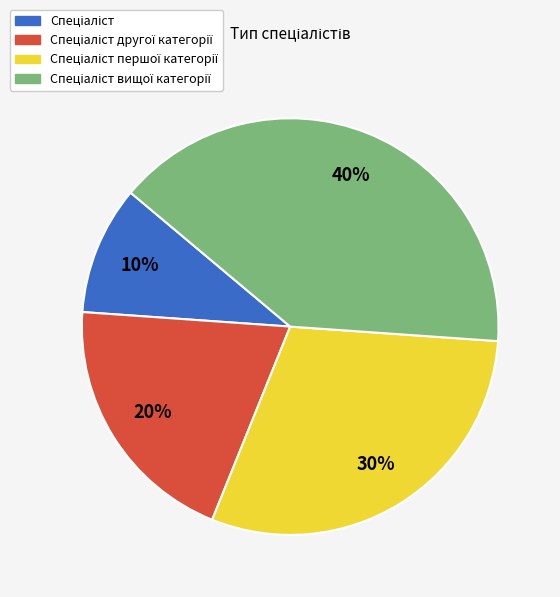

To the nearest percent, what is the difference between the largest and smallest slice percentages?

30%